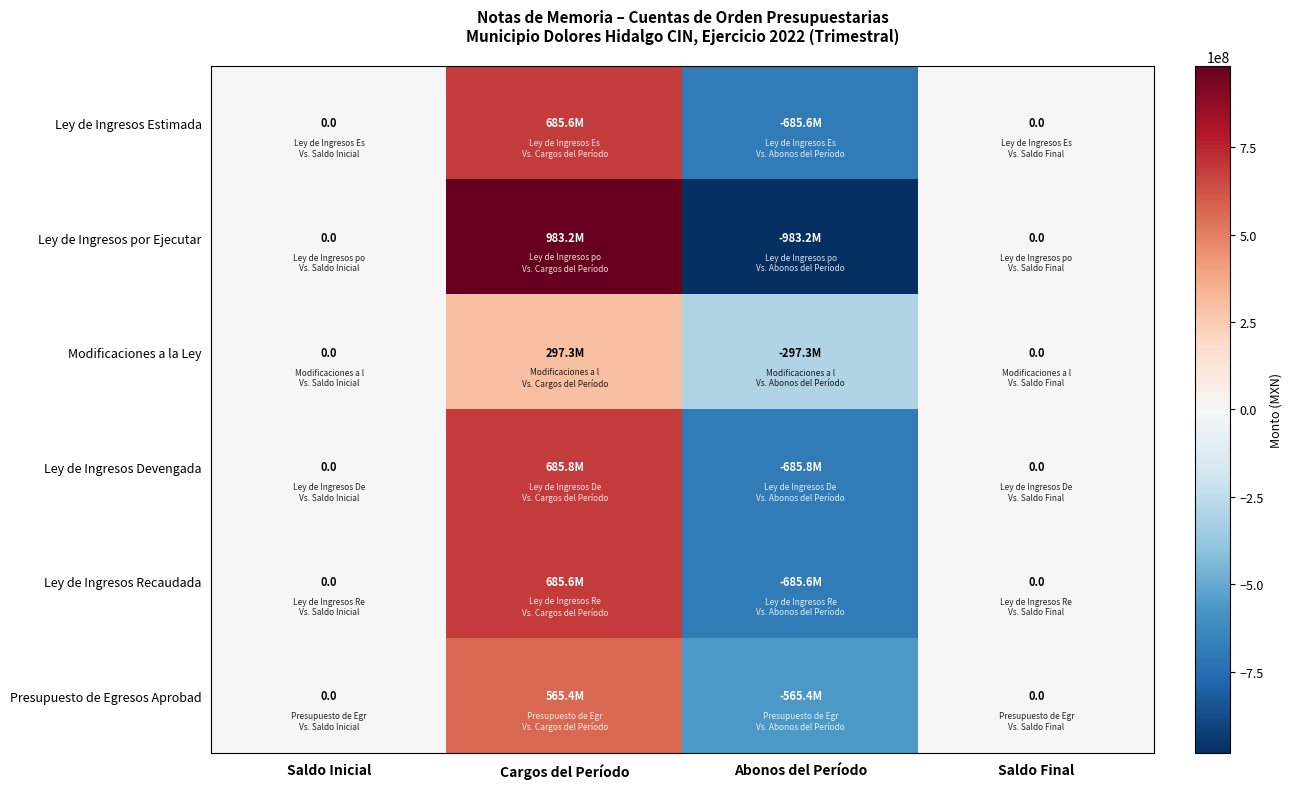

Is it true that Ley de Ingresos por Ejecutar equals -963946576.6 at Saldo Final?

False